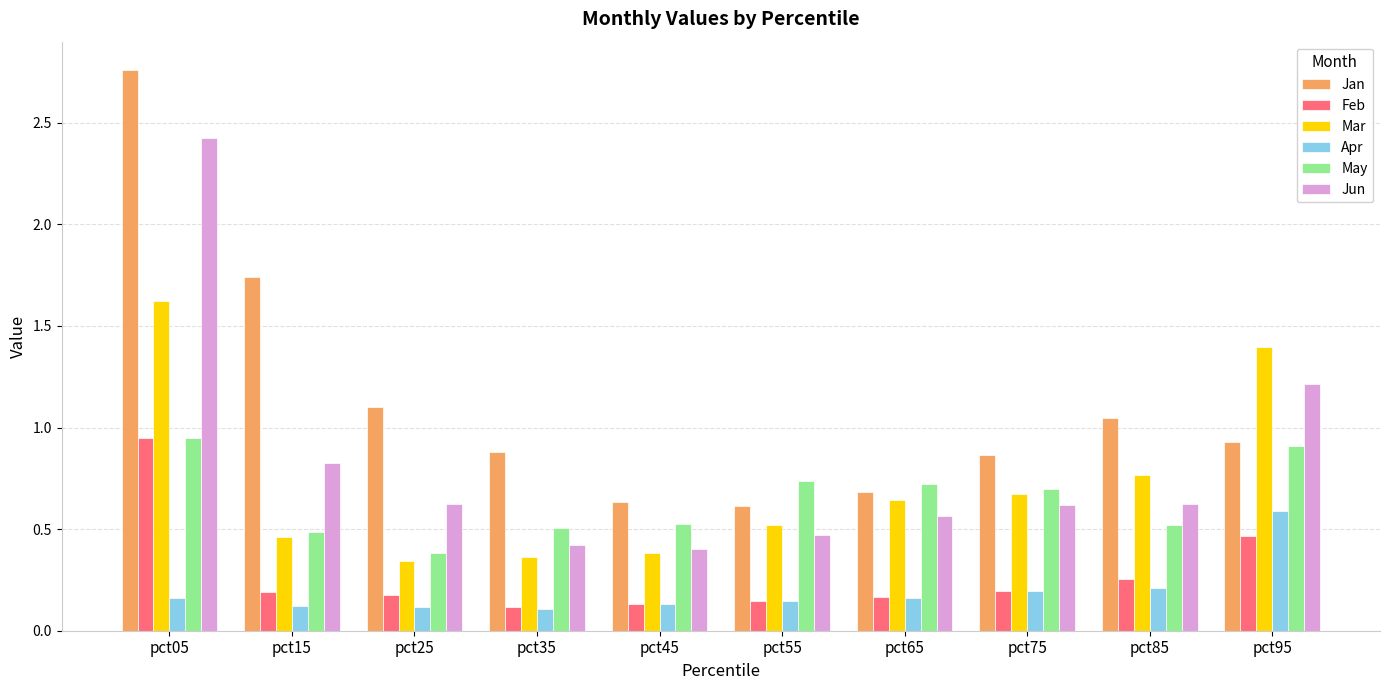

What is the spread (max minus min) of values at pct15?

1.6